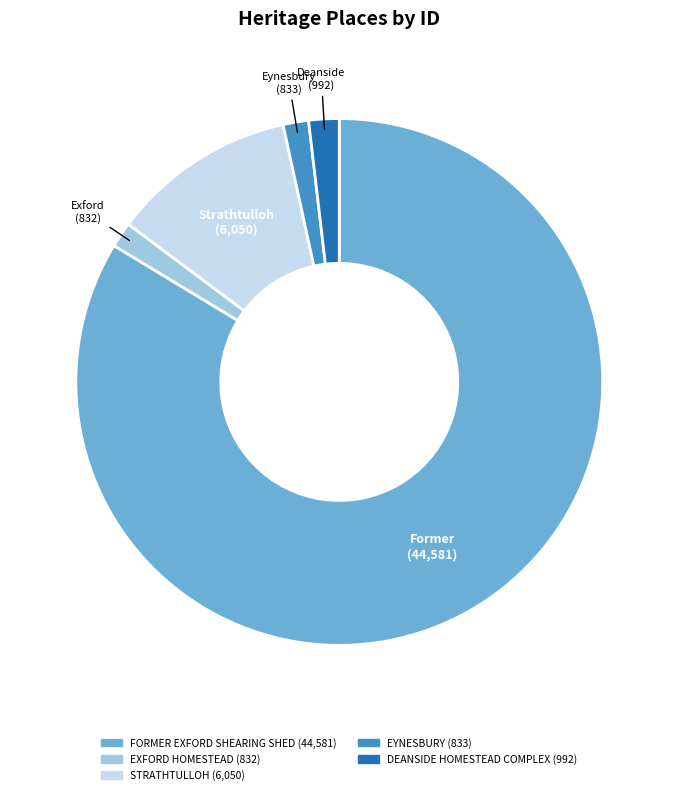

True or false: EXFORD HOMESTEAD accounts for 2% of the total.

True